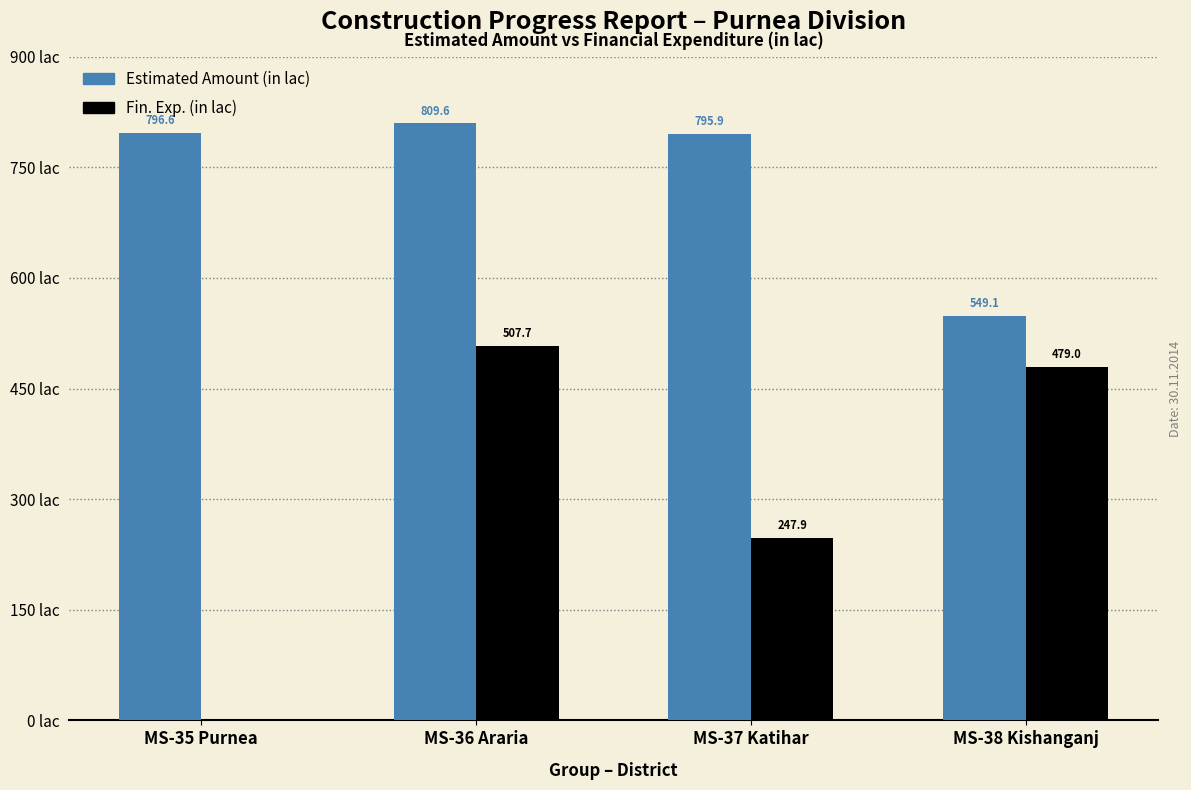

At which label does Estimated Amount (in lac) reach its peak?

MS-36 Araria